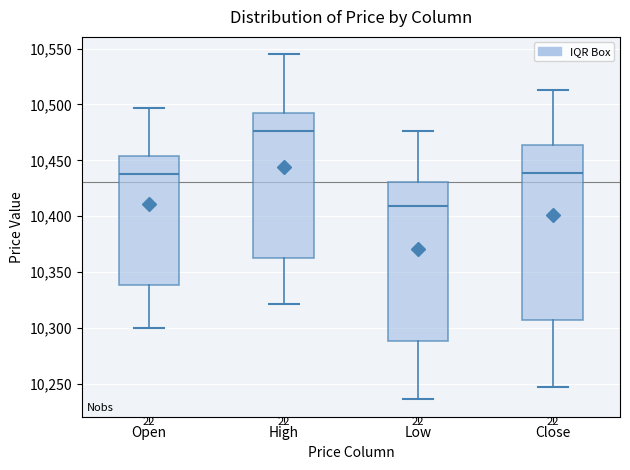

Reading left to right, read every box against the y-axis: the position of its median line, the range the box covers, and the ends of its whiskers. The values are not printed on the chart, so give them approximately, as read against the axis.

Open: median 10440, box 10340 to 10455, whiskers 10300 to 10495
High: median 10475, box 10365 to 10495, whiskers 10320 to 10545
Low: median 10410, box 10290 to 10430, whiskers 10235 to 10475
Close: median 10440, box 10305 to 10465, whiskers 10245 to 10515